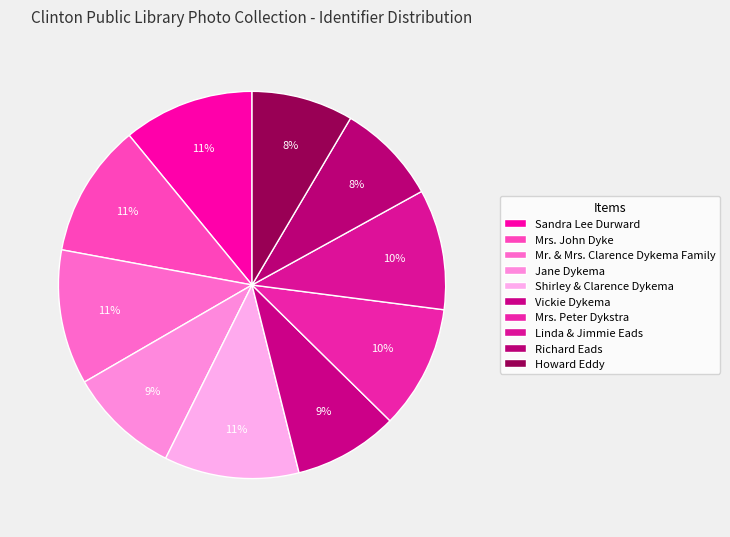

Does Mr. & Mrs. Clarence Dykema Family represent more than half of the total?

No